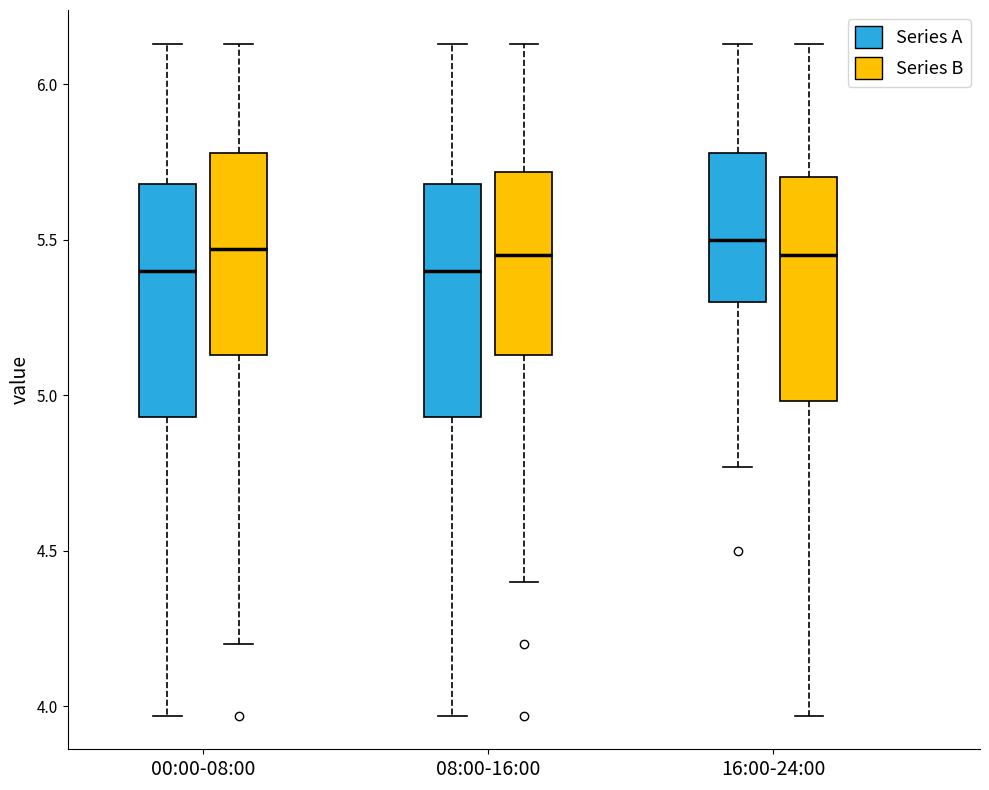

Reading left to right, read every box against the y-axis: the position of its median line, the range the box covers, and the ends of its whiskers. The values are not printed on the chart, so give them approximately, as read against the axis.

00:00-08:00 (Series A): median 5.40, box 4.95 to 5.70, whiskers 3.95 to 6.15
00:00-08:00 (Series B): median 5.45, box 5.15 to 5.80, whiskers 4.20 to 6.15
08:00-16:00 (Series A): median 5.40, box 4.95 to 5.70, whiskers 3.95 to 6.15
08:00-16:00 (Series B): median 5.45, box 5.15 to 5.70, whiskers 4.40 to 6.15
16:00-24:00 (Series A): median 5.50, box 5.30 to 5.80, whiskers 4.75 to 6.15
16:00-24:00 (Series B): median 5.45, box 5.00 to 5.70, whiskers 3.95 to 6.15